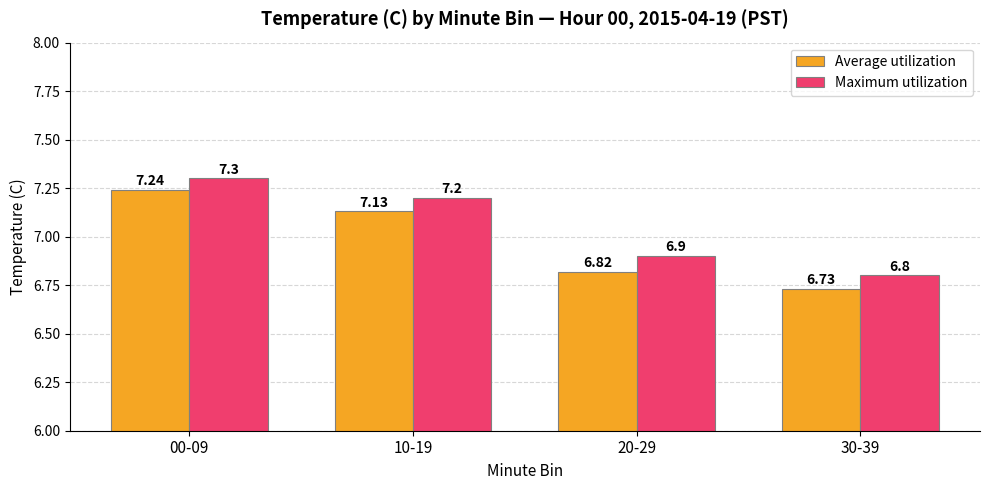

Reading right to left, what are all the values shown in this chart?

Average utilization: 30-39=6.7	20-29=6.8	10-19=7.1	00-09=7.2
Maximum utilization: 30-39=6.8	20-29=6.9	10-19=7.2	00-09=7.3